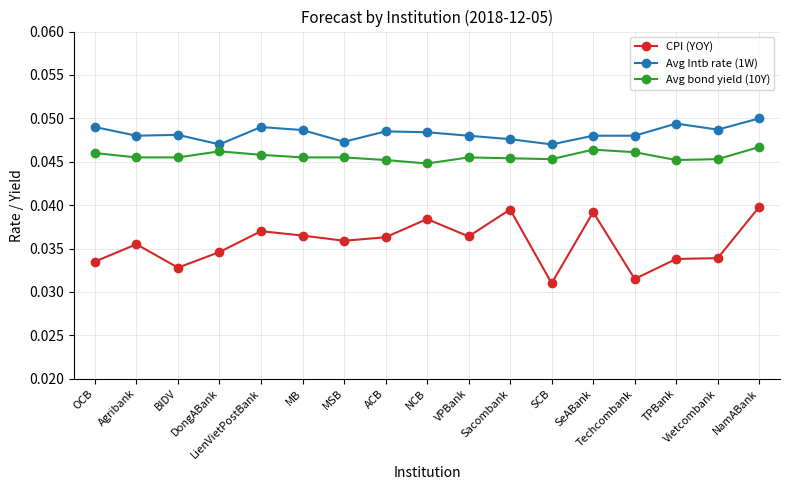

How many data points does each series have?

17